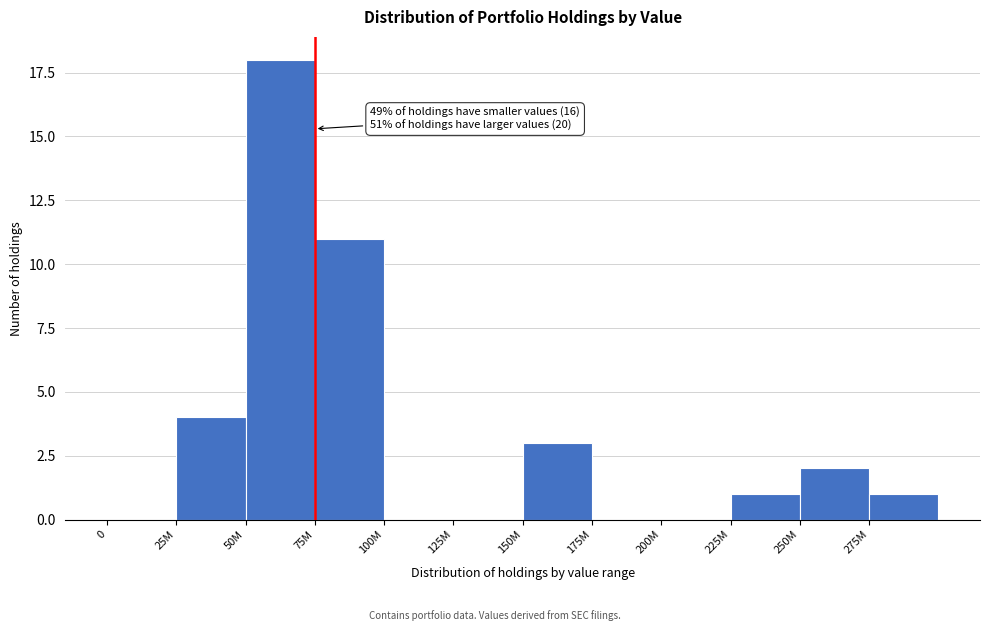

Reading left to right, transcribe all the data shown in this chart.

0=0	25M=4	50M=18	75M=11	100M=0	125M=0	150M=3	175M=0	200M=0	225M=1	250M=2	275M=1